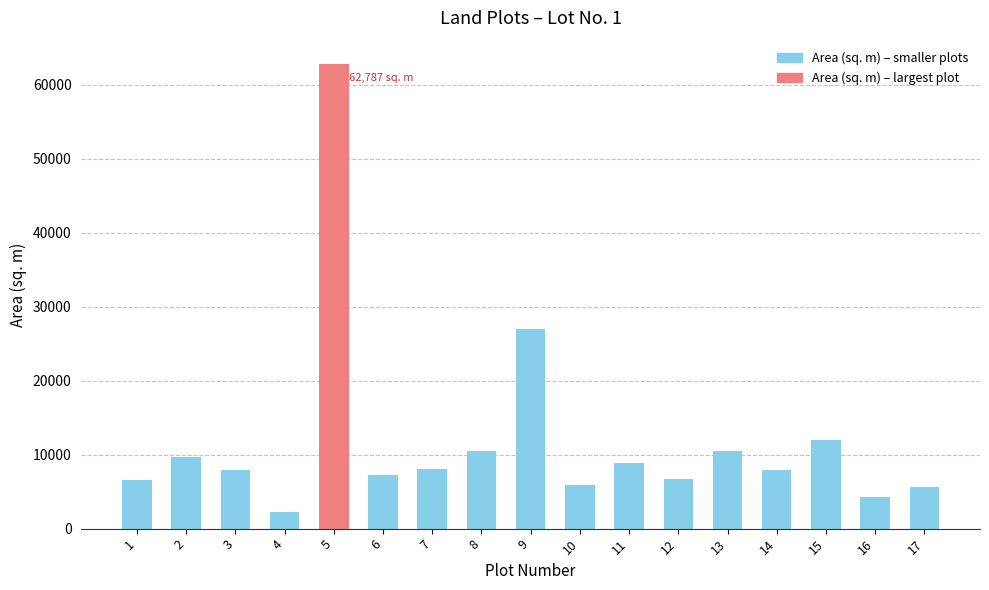

Is it true that the value at 3 is 7944?

True